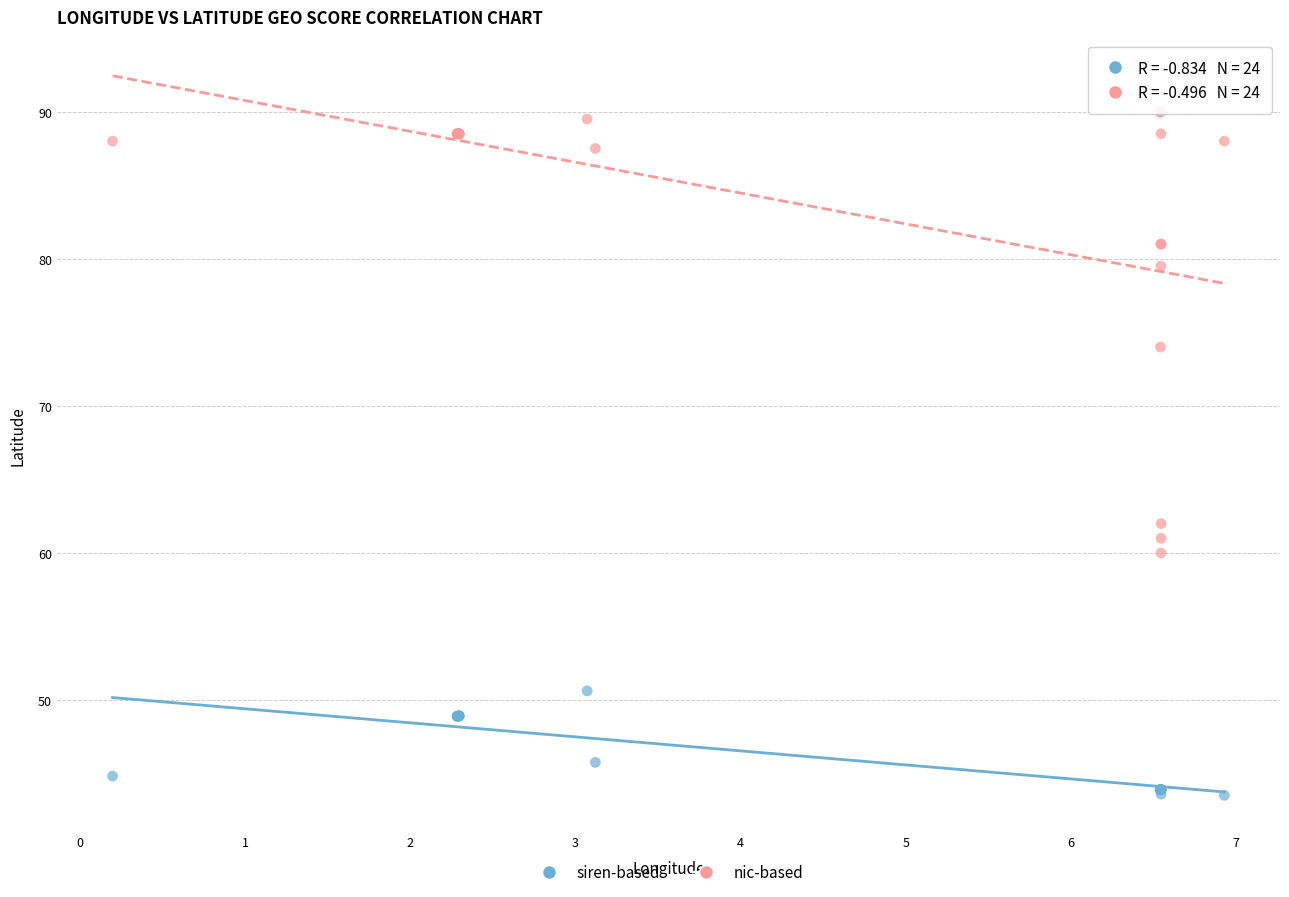

Which series contains the highest Y value?

nic-based